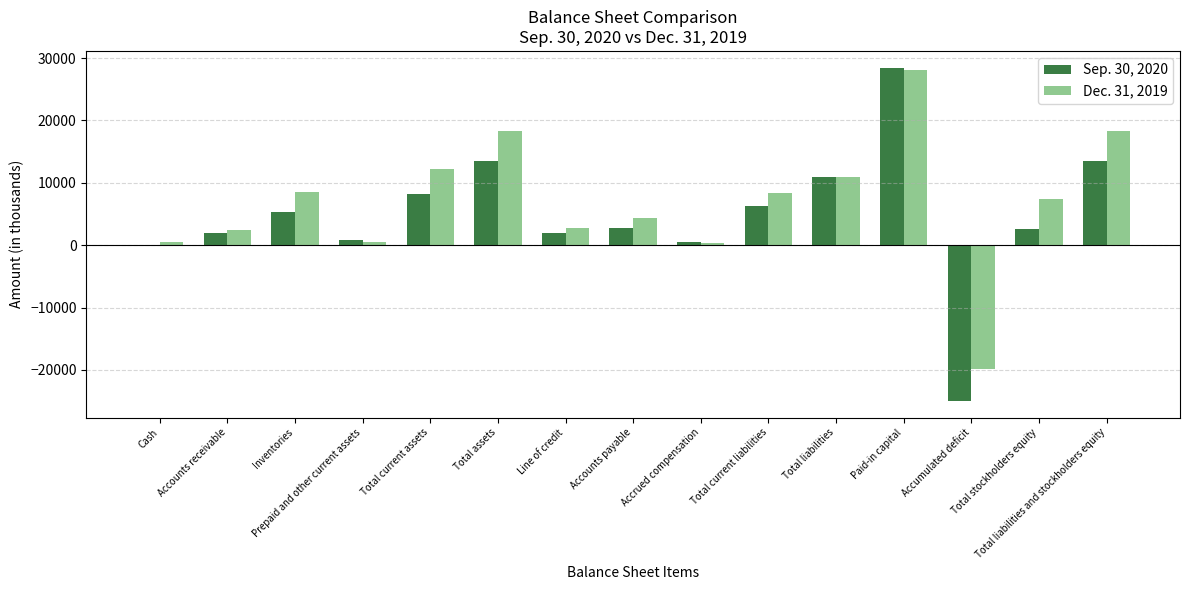

At which category is the sum across all series the highest?

Paid-in capital